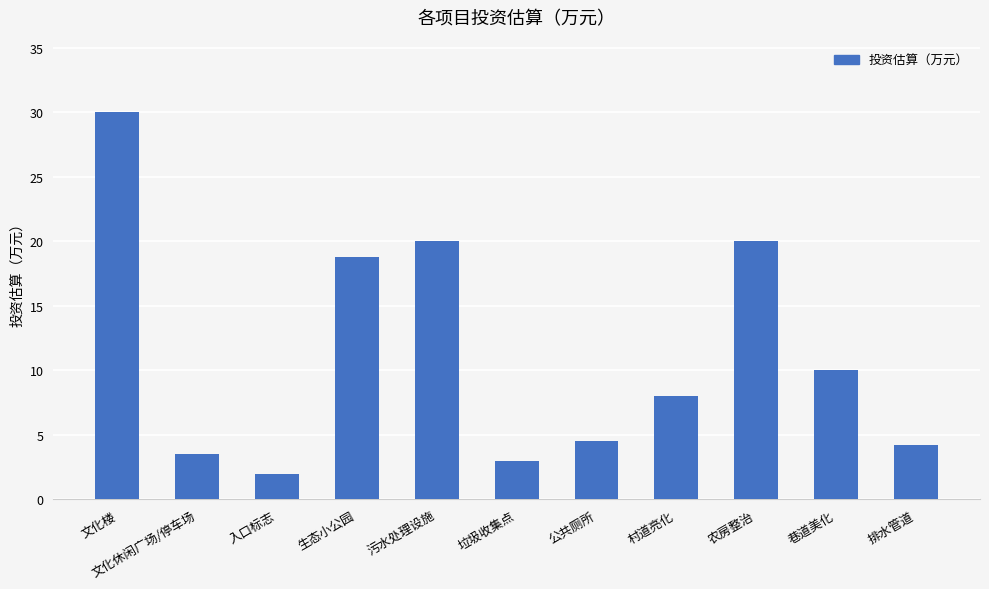

Are the bars horizontal?

No